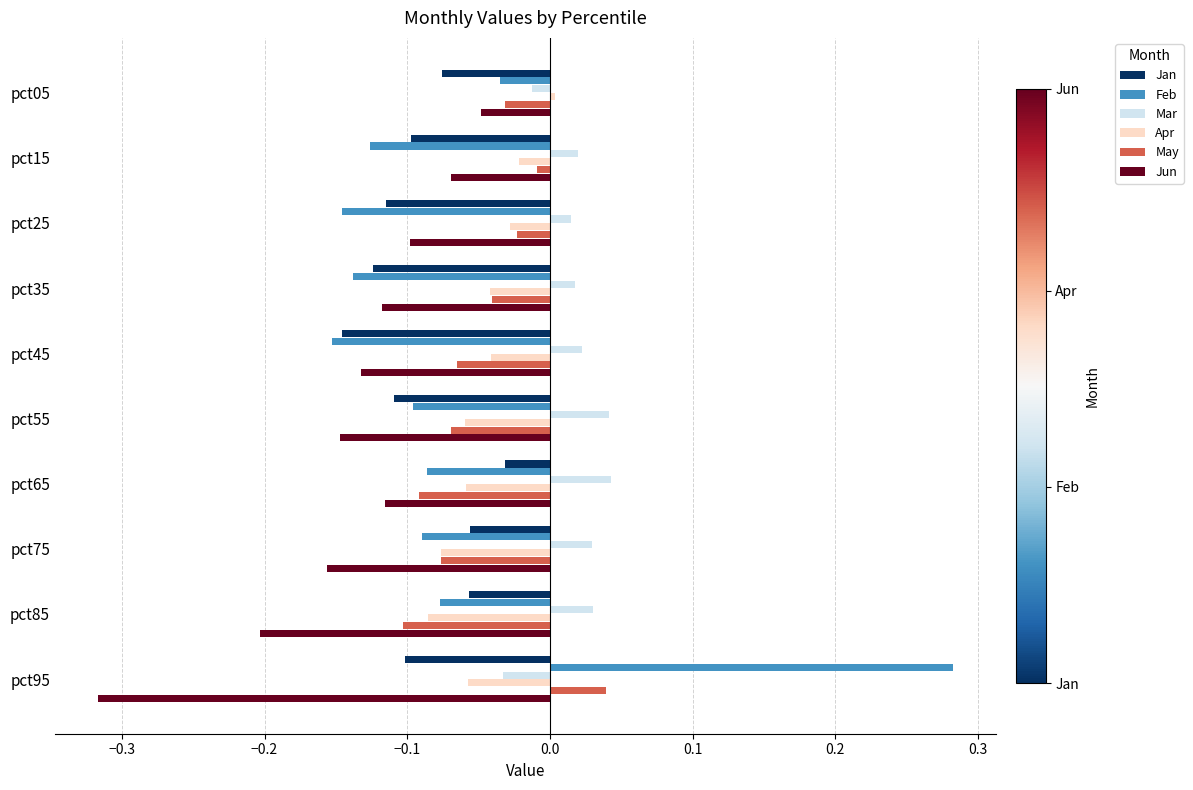

Is the value of Feb at pct45 greater than the value of May at pct55?

No